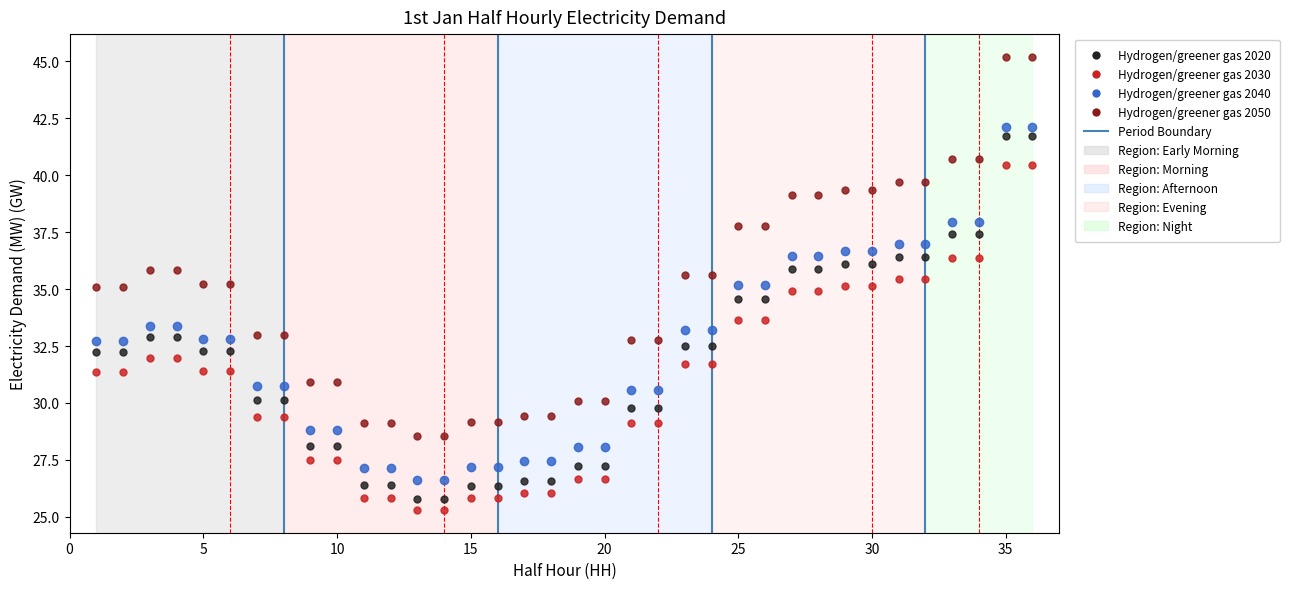

Across all data points, what is the range of Y values (max minus min)?

19.9